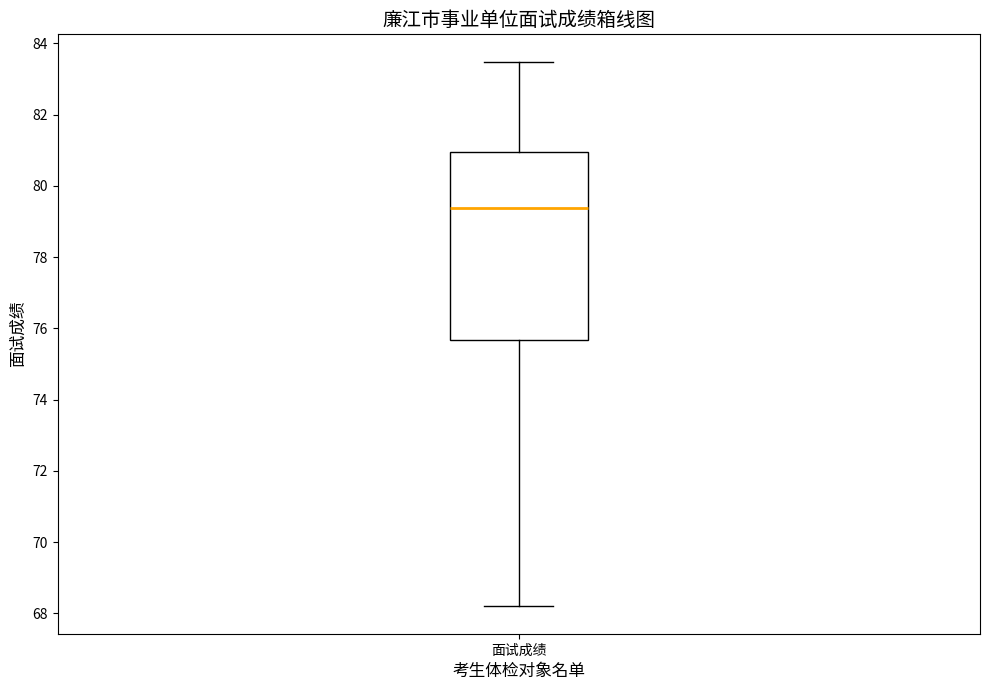

Transcribe this box plot: give where the median line is, the range the box spans, and where the two whiskers end, as read against the y-axis. The values are not printed on the chart, so give them approximately, as read against the axis.

median 79.4, box 75.6 to 81.0, whiskers 68.2 to 83.4